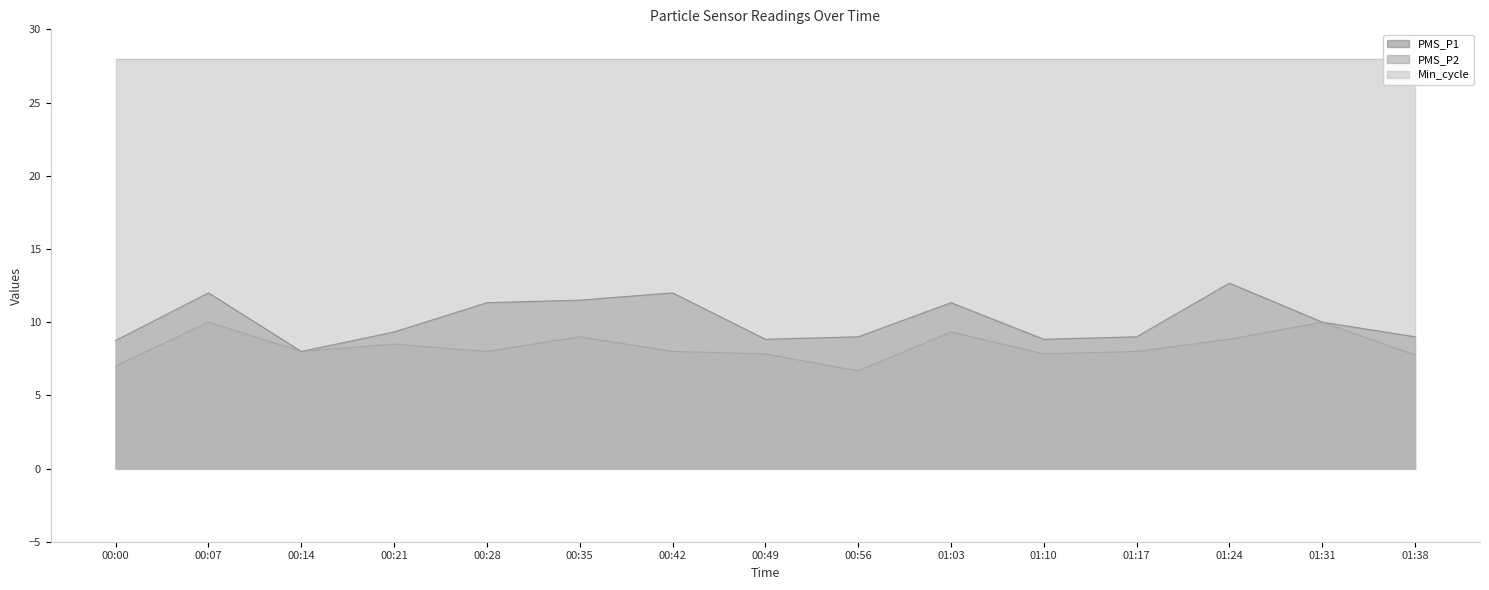

The value of PMS_P1 at 01:38 is 9.0. True or false?

True